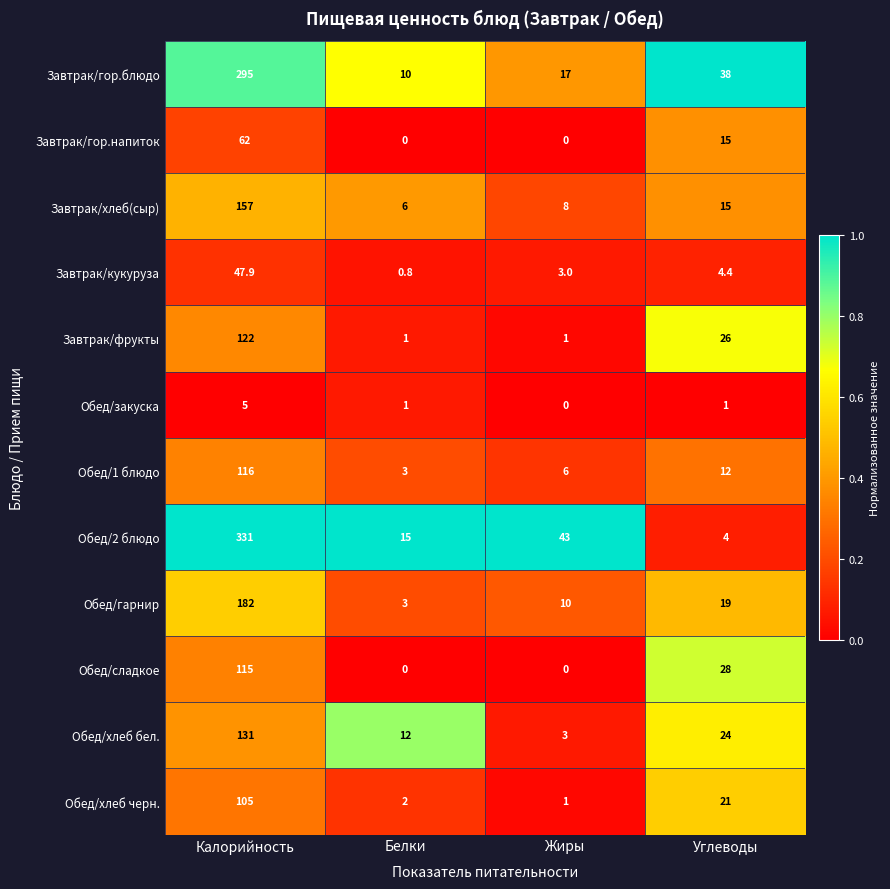

Which series changed the most between Белки and Жиры?

Обед/2 блюдо